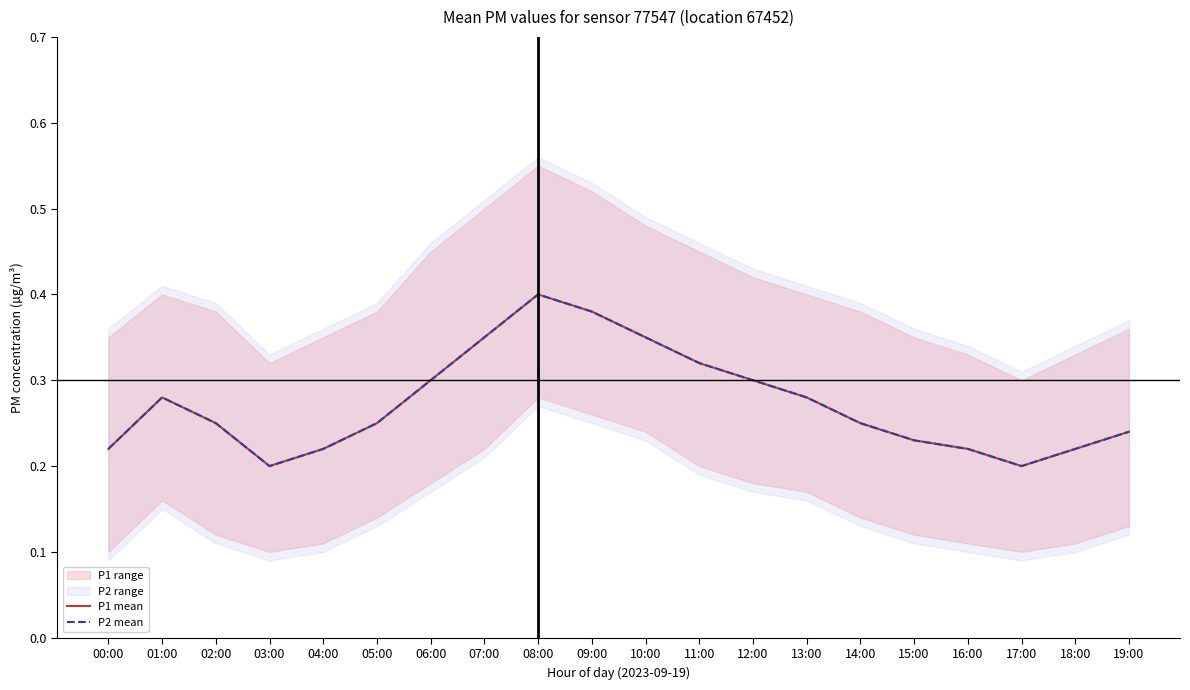

Which series has the largest total across all categories?

P1 mean